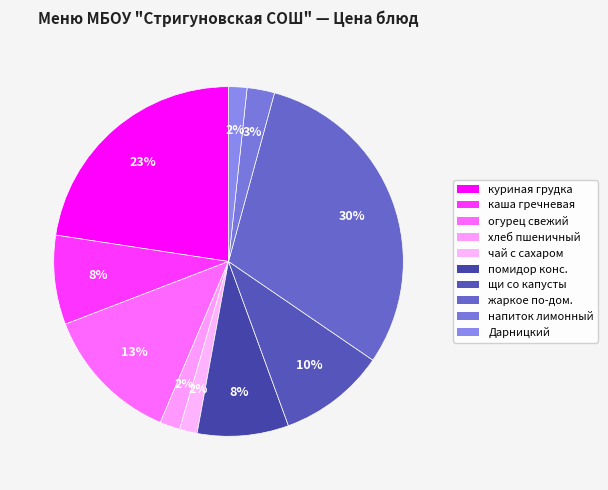

How many slices are in this pie chart?

10